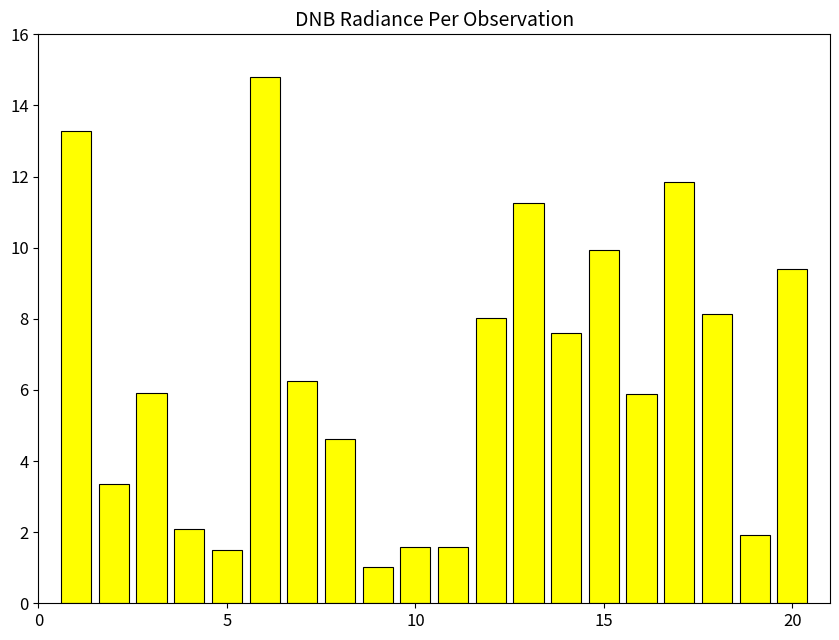

What is the value of the 1st bar from the left?

13.3